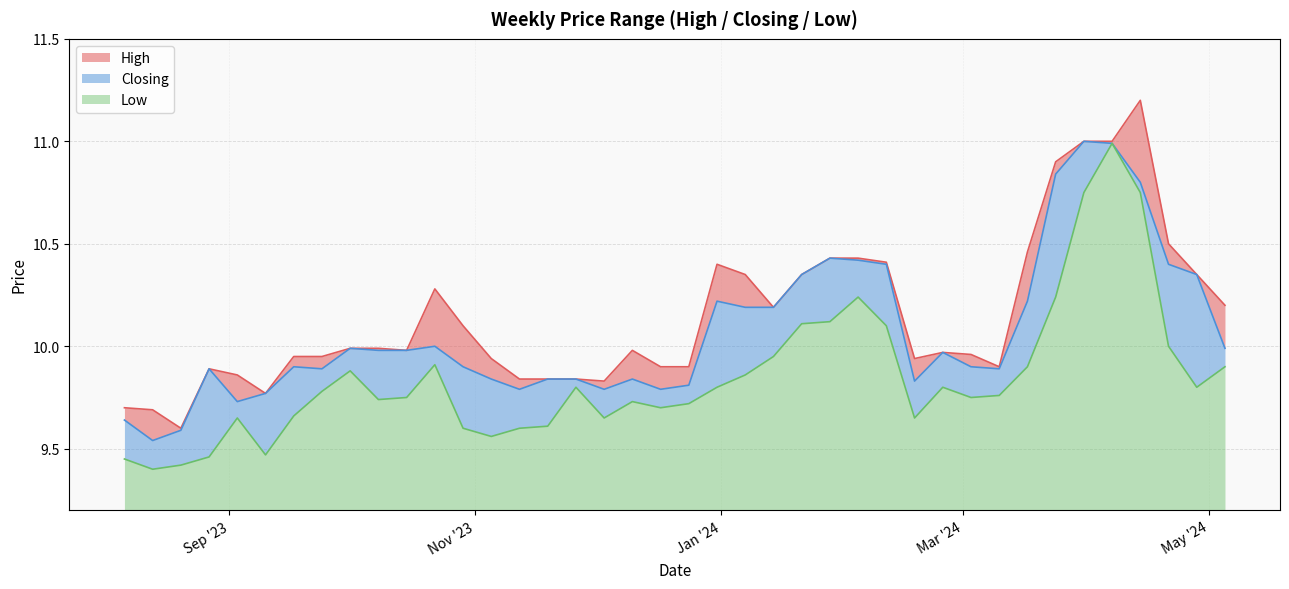

What is the highest value of the Low series?

1.8